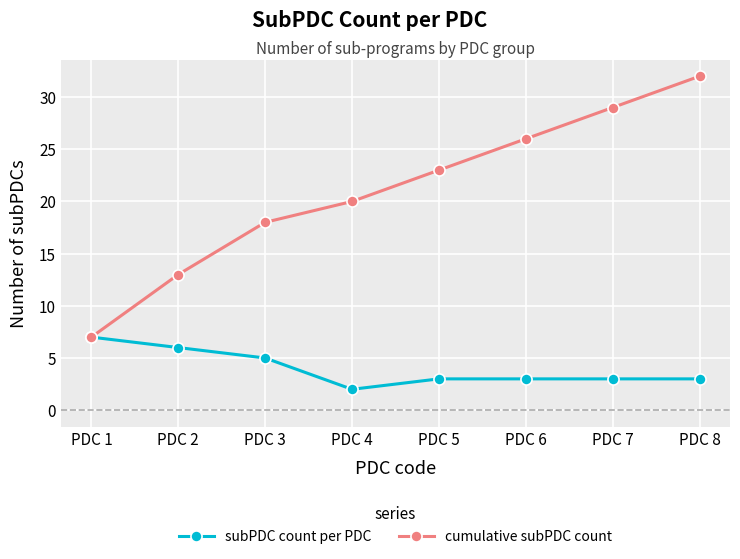

Is it true that cumulative subPDC count equals 32 at PDC 8?

True